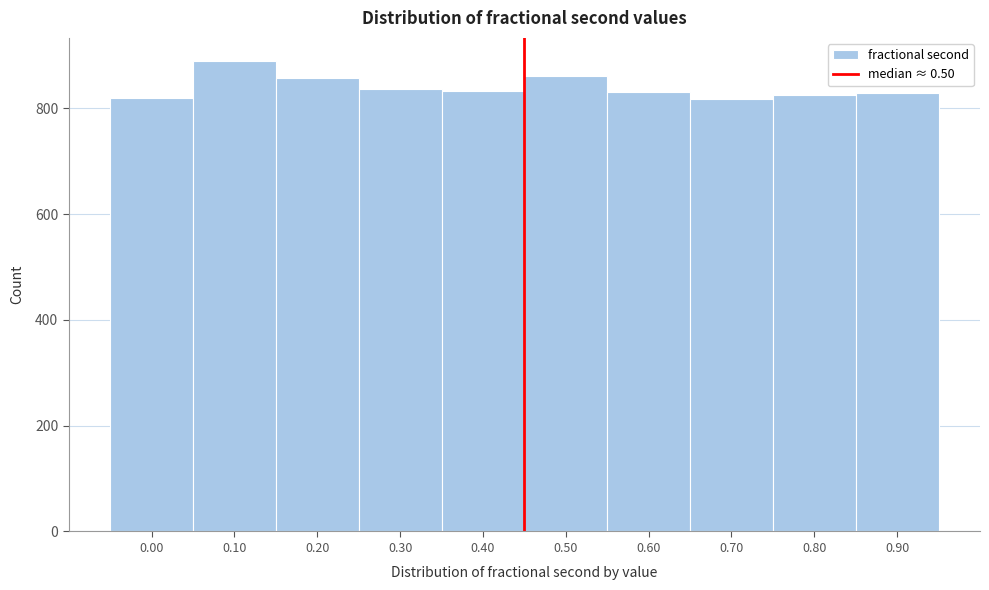

What is the sum of the values at 0.00 and 0.80?

1645